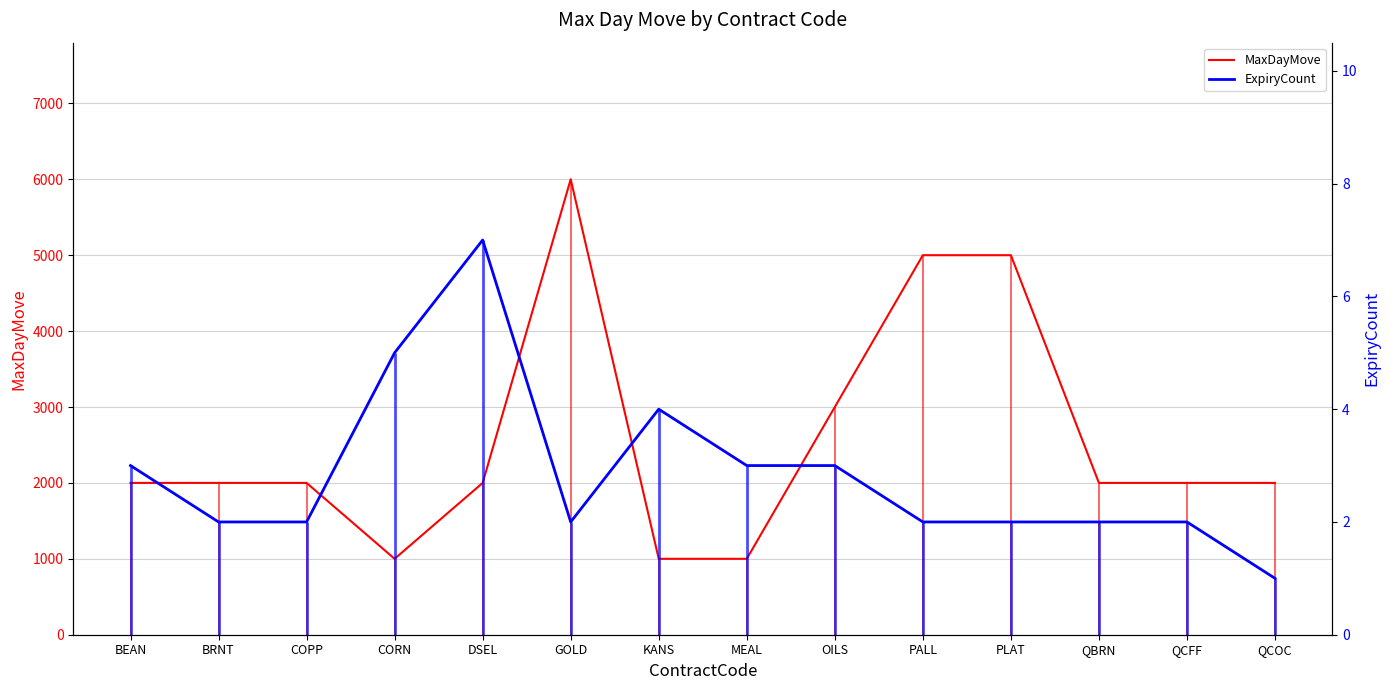

What are all the series names shown in the legend?

MaxDayMove, ExpiryCount